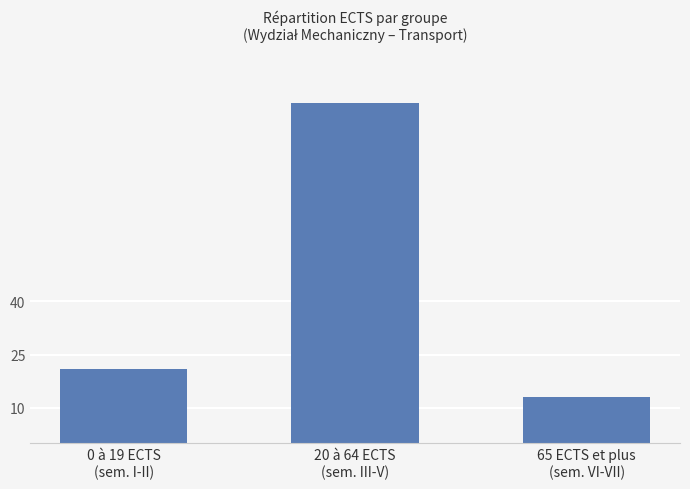

What is the sum of the values at 0 à 19 ECTS
(sem. I-II) and 20 à 64 ECTS
(sem. III-V)?

117